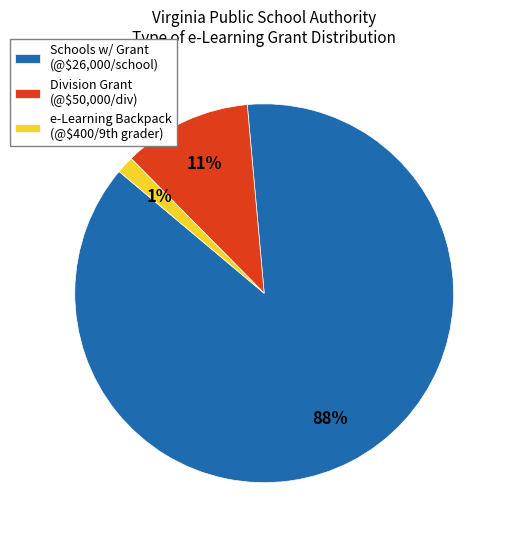

What is the largest slice in the pie chart?

Schools w/ Grant (@$26,000/school)